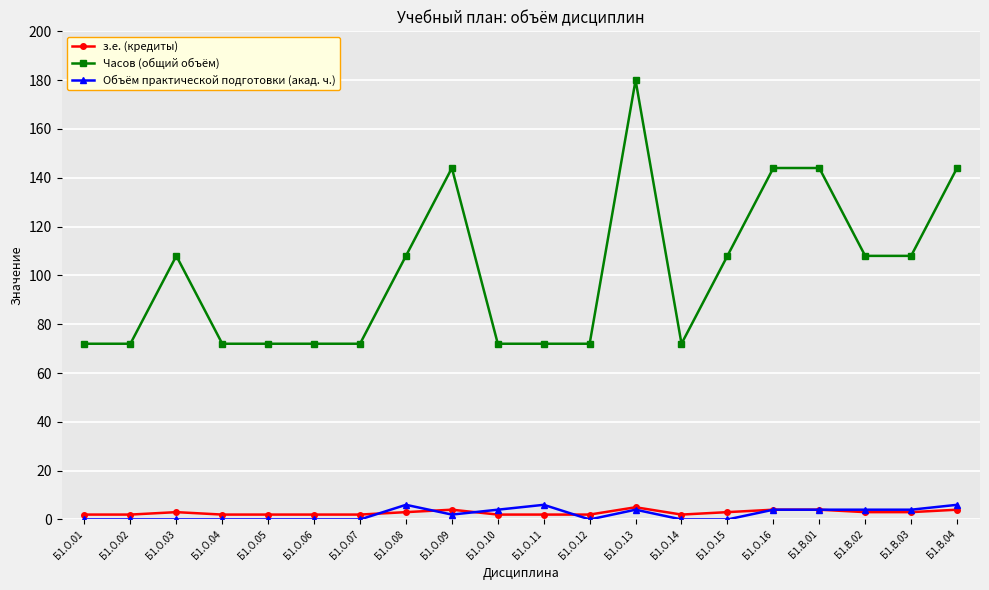

What is the total value across all series at Б1.О.03?

111